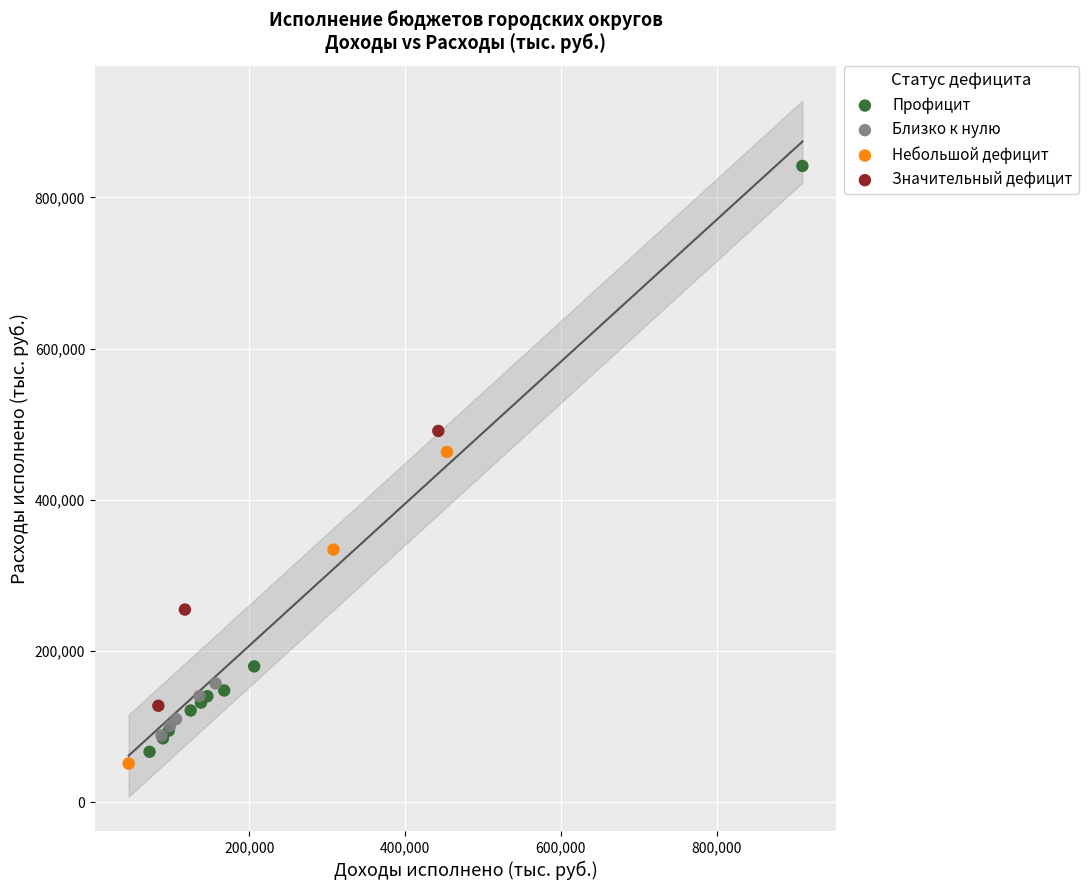

Which series reaches the maximum Y coordinate?

Профицит